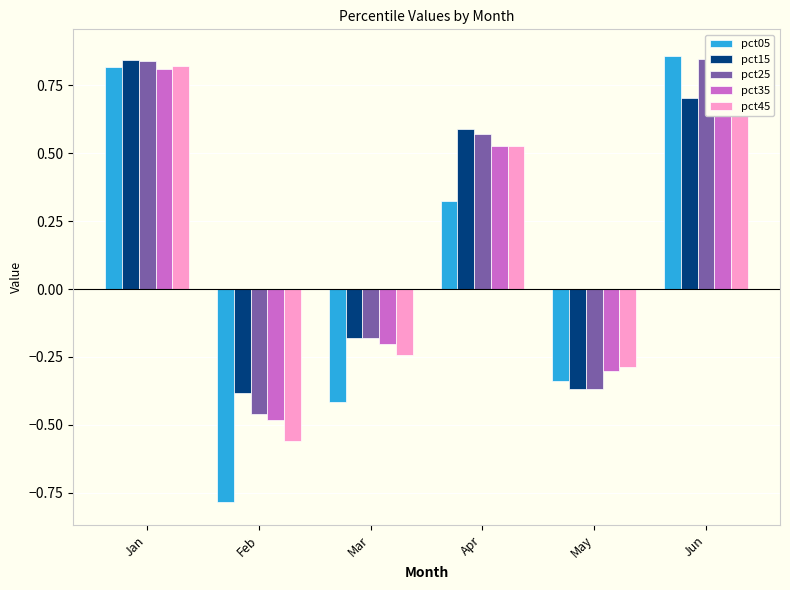

Is it true that pct15 equals -0.5 at Feb?

False